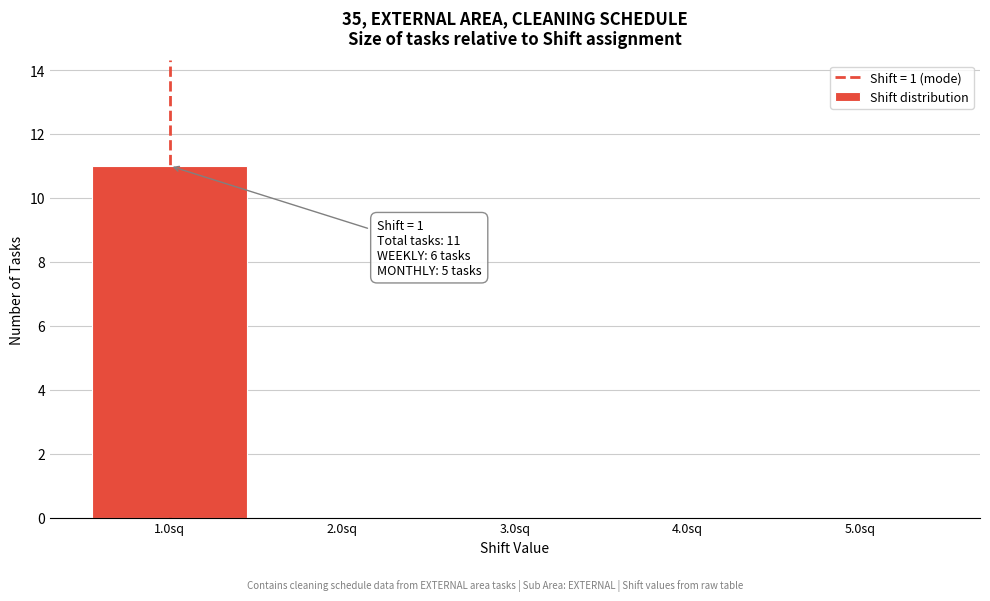

Over which range of the x-axis is the bar tallest?

0.5 to 1.5